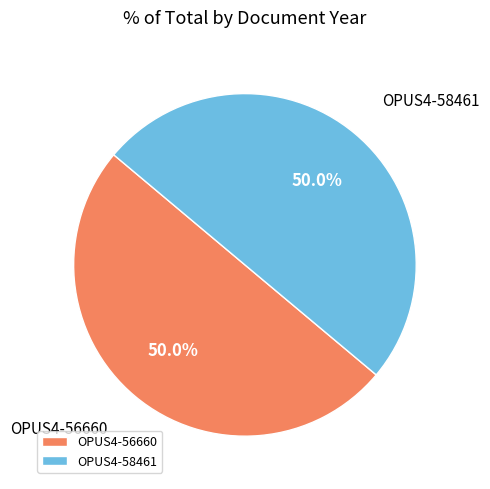

To the nearest percent, what is the combined percentage of OPUS4-58461 and OPUS4-56660?

100%